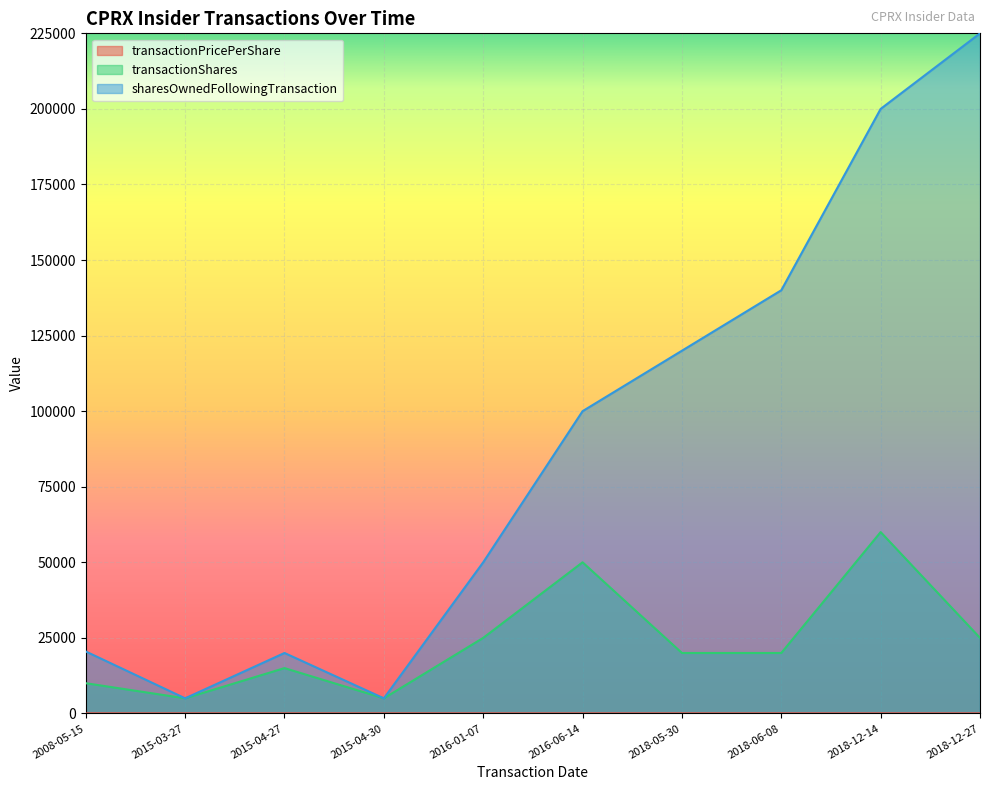

Is it true that transactionShares equals 12673.6 at 2016-01-07?

False